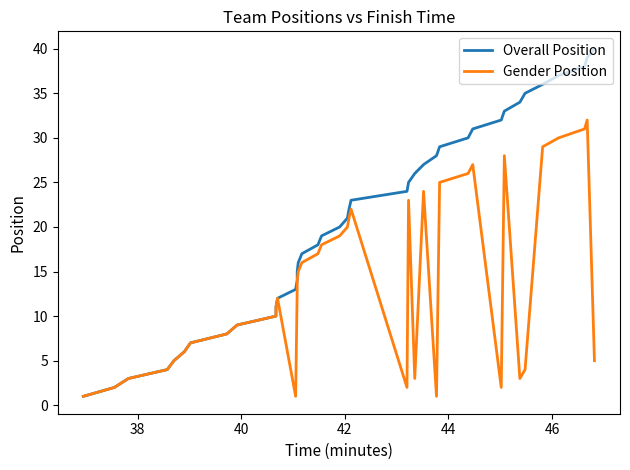

Reading left to right, what are all the values shown in this chart?

Overall Position: 1	2	3	4	5	6	7	8	9	10	11	12	13	14	15	16	17	18	19	20	21	22	23	24	25	26	27	28	29	30	31	32	33	34	35	36	37	38	39	40
Gender Position: 1	2	3	4	5	6	7	8	9	10	11	12	1	13	14	15	16	17	18	19	20	21	22	2	23	3	24	1	25	26	27	2	28	3	4	29	30	31	32	5